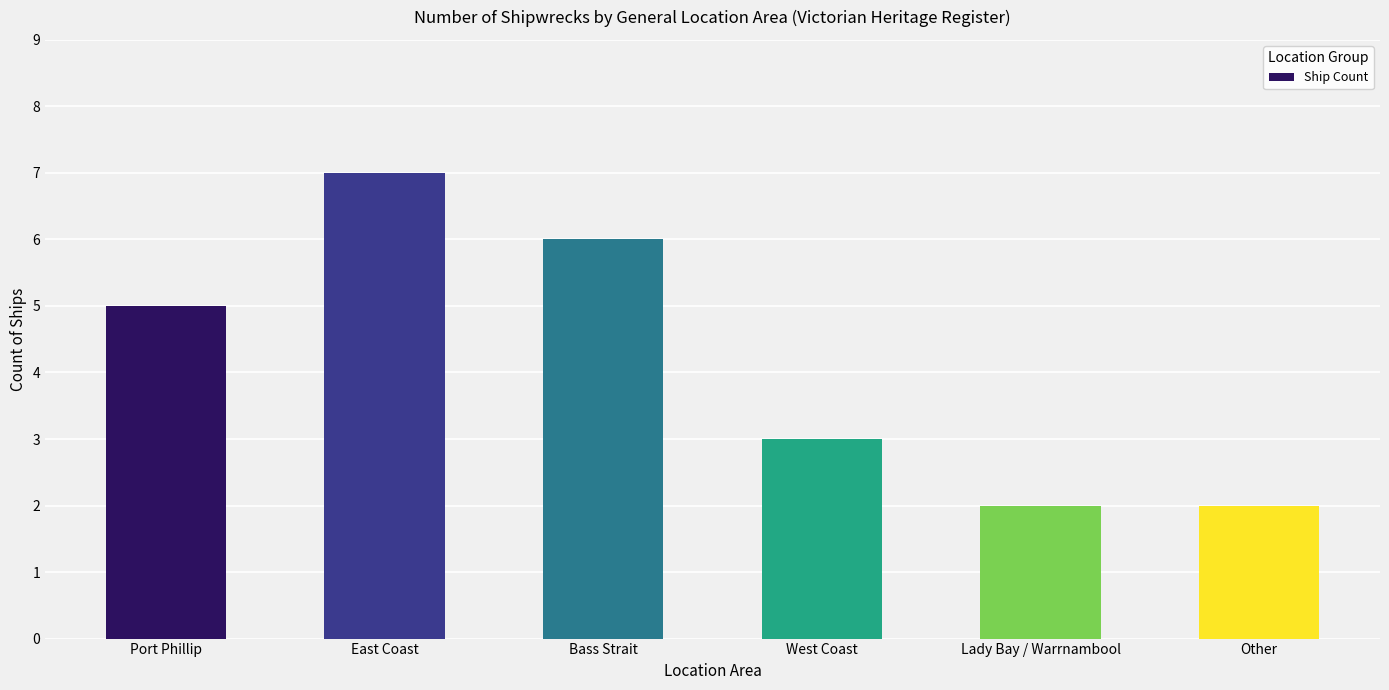

Which category has the highest value across all series?

East Coast